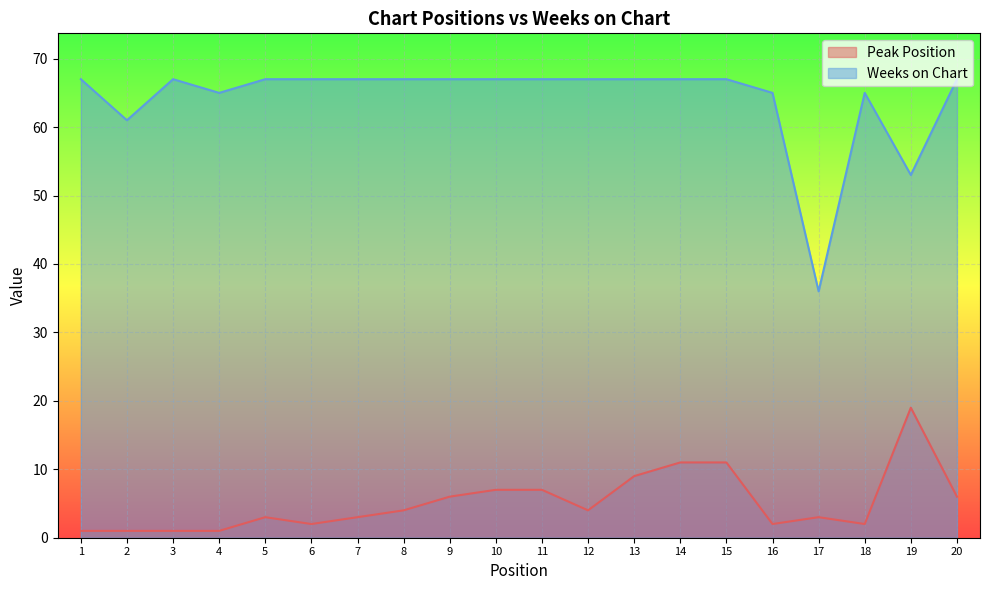

Where is the first local minimum for Peak Position?

6